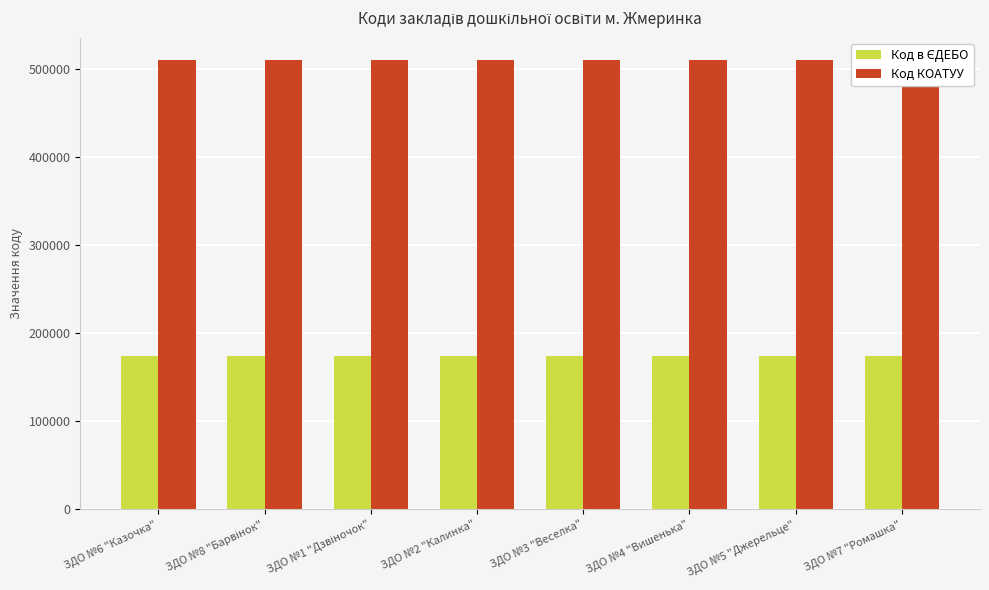

What is the label of the 6th bar from the left?

ЗДО №4 "Вишенька"